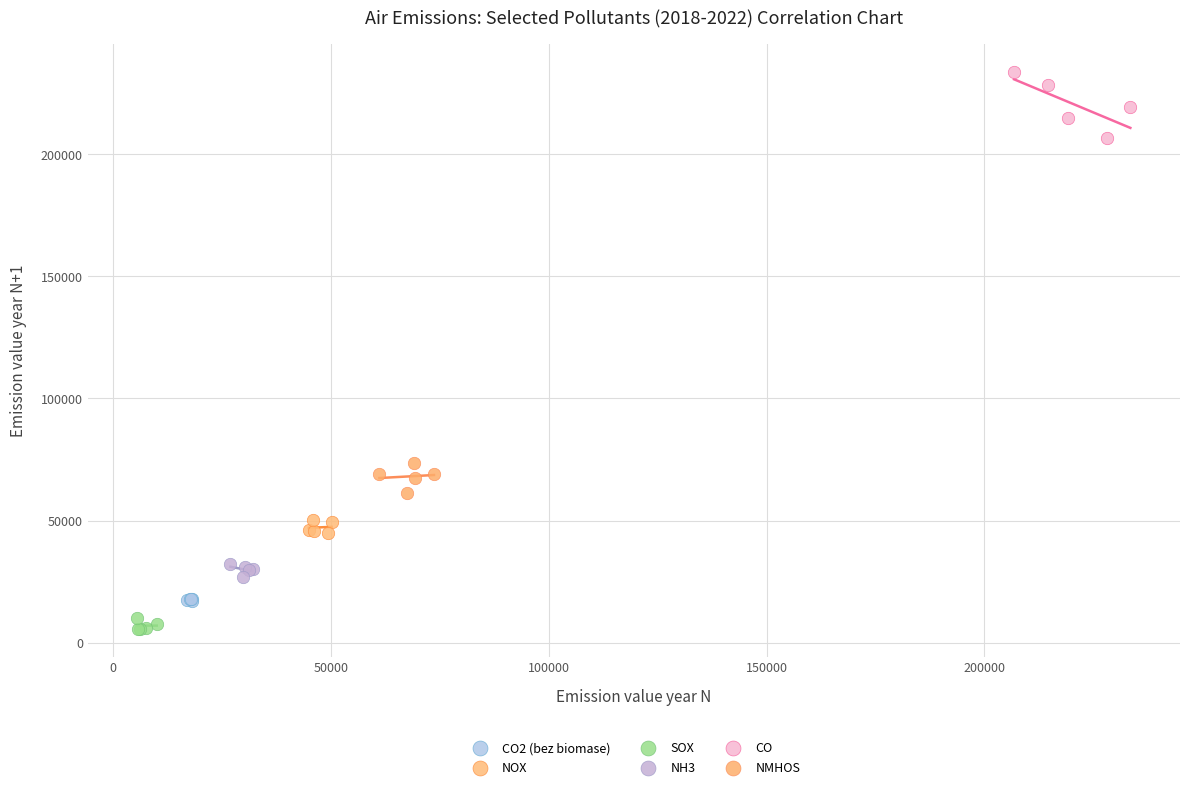

Which series has the largest Y range (max minus min)?

CO